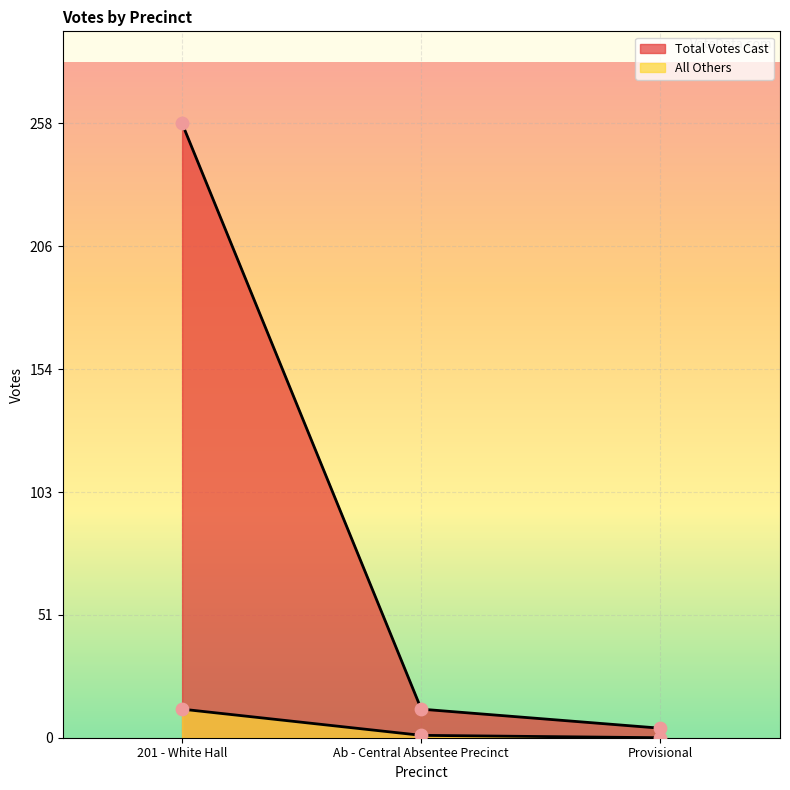

Which series has the largest total across all categories?

Total Votes Cast